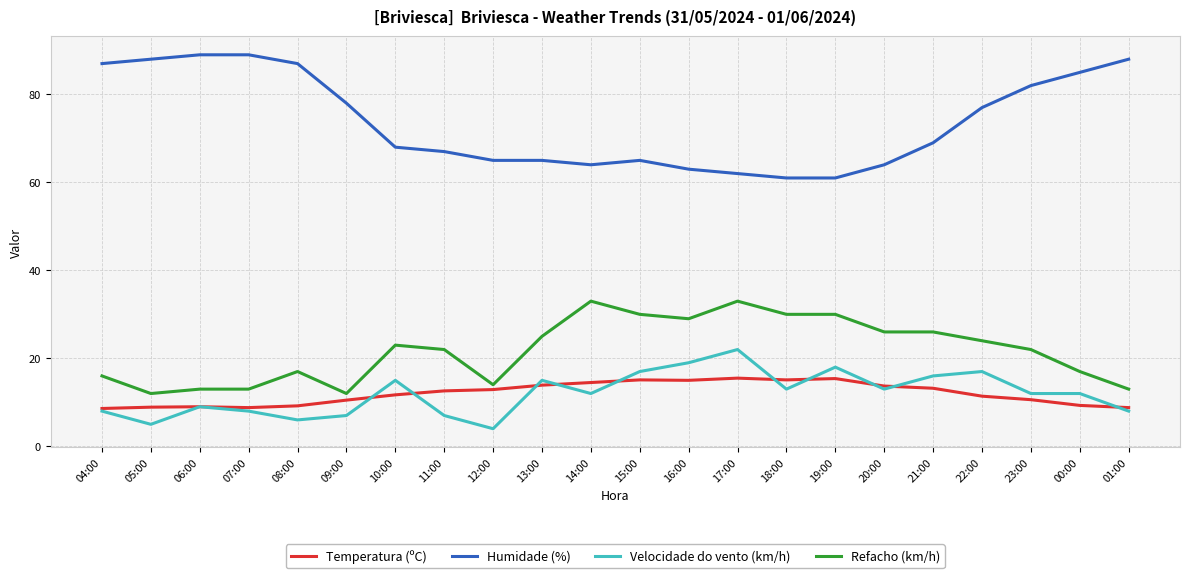

True or false: Velocidade do vento (km/h) has a value of 22.4 at 21:00.

False